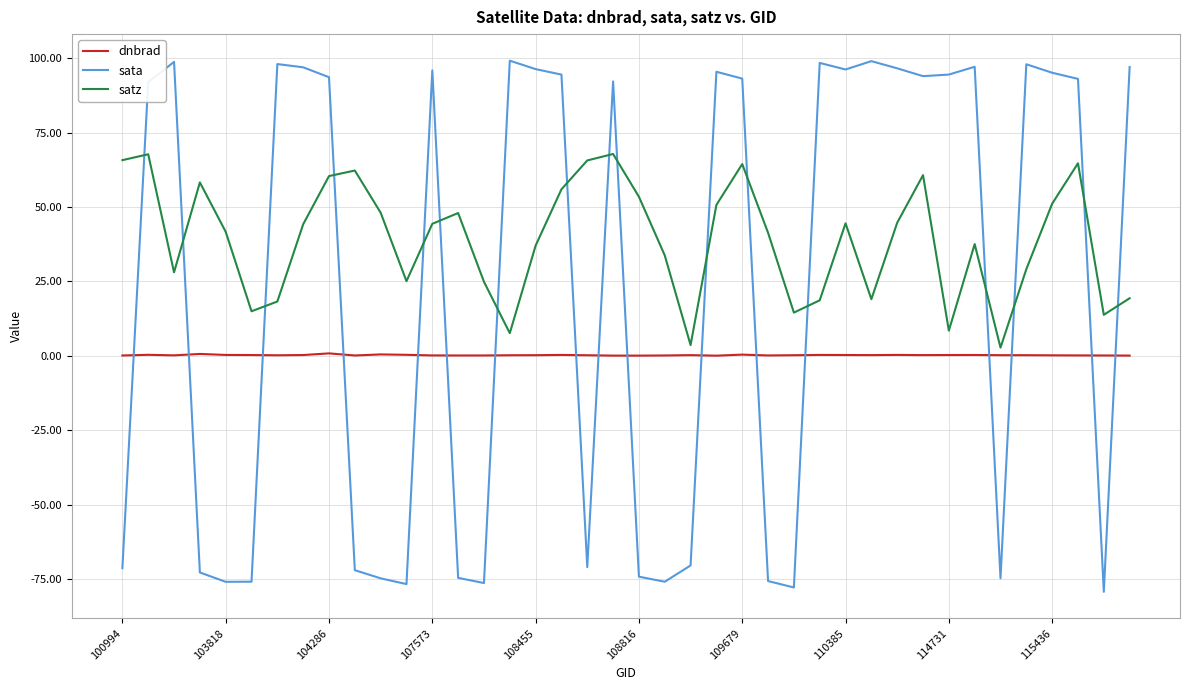

True or false: dnbrad and sata cross at least once.

True